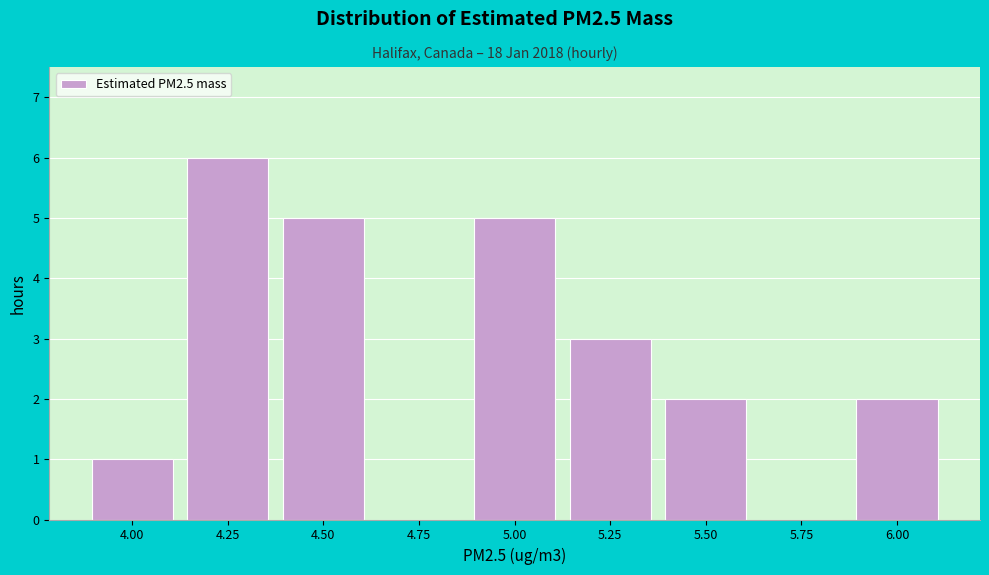

Reading left to right, transcribe all the data shown in this chart.

4.00=1	4.25=6	4.50=5	4.75=0	5.00=5	5.25=3	5.50=2	5.75=0	6.00=2